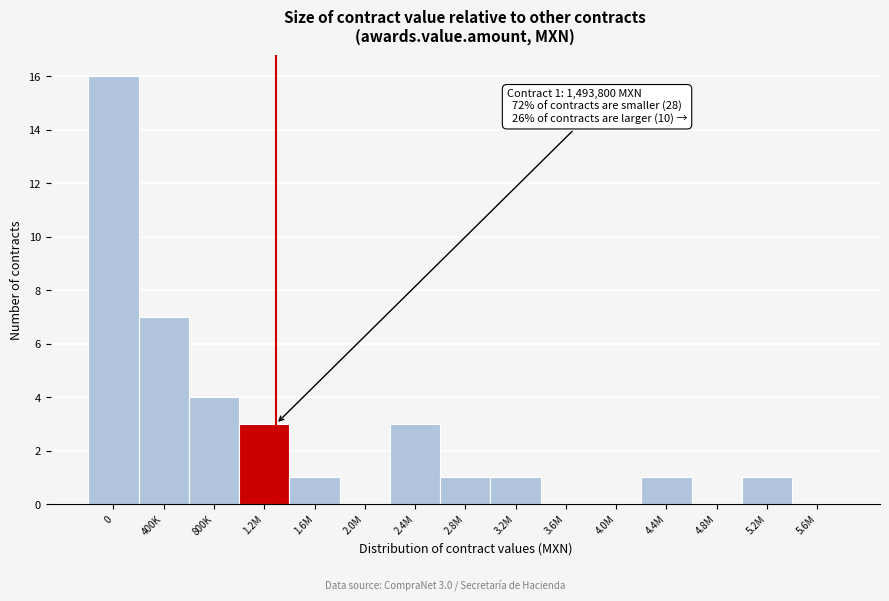

Reading left to right, transcribe all the data shown in this chart.

0=16	400K=7	800K=4	1.2M=3	1.6M=1	2.0M=0	2.4M=3	2.8M=1	3.2M=1	3.6M=0	4.0M=0	4.4M=1	4.8M=0	5.2M=1	5.6M=0